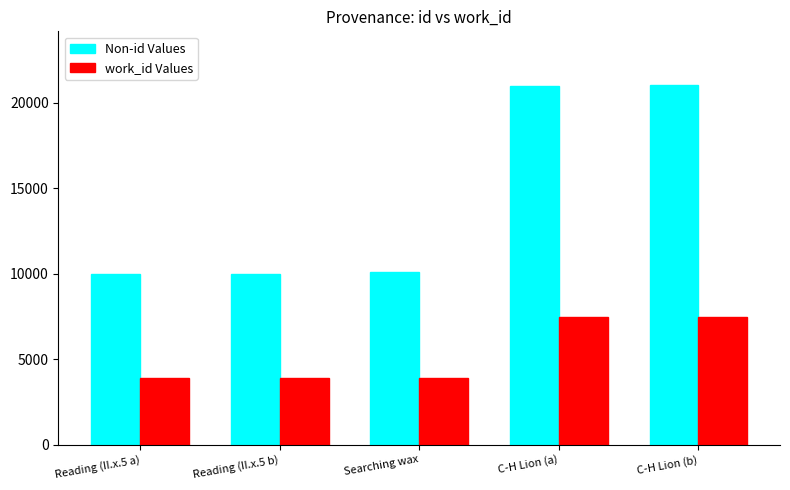

What is the total value across all series at Reading (II.x.5 a)?

13829